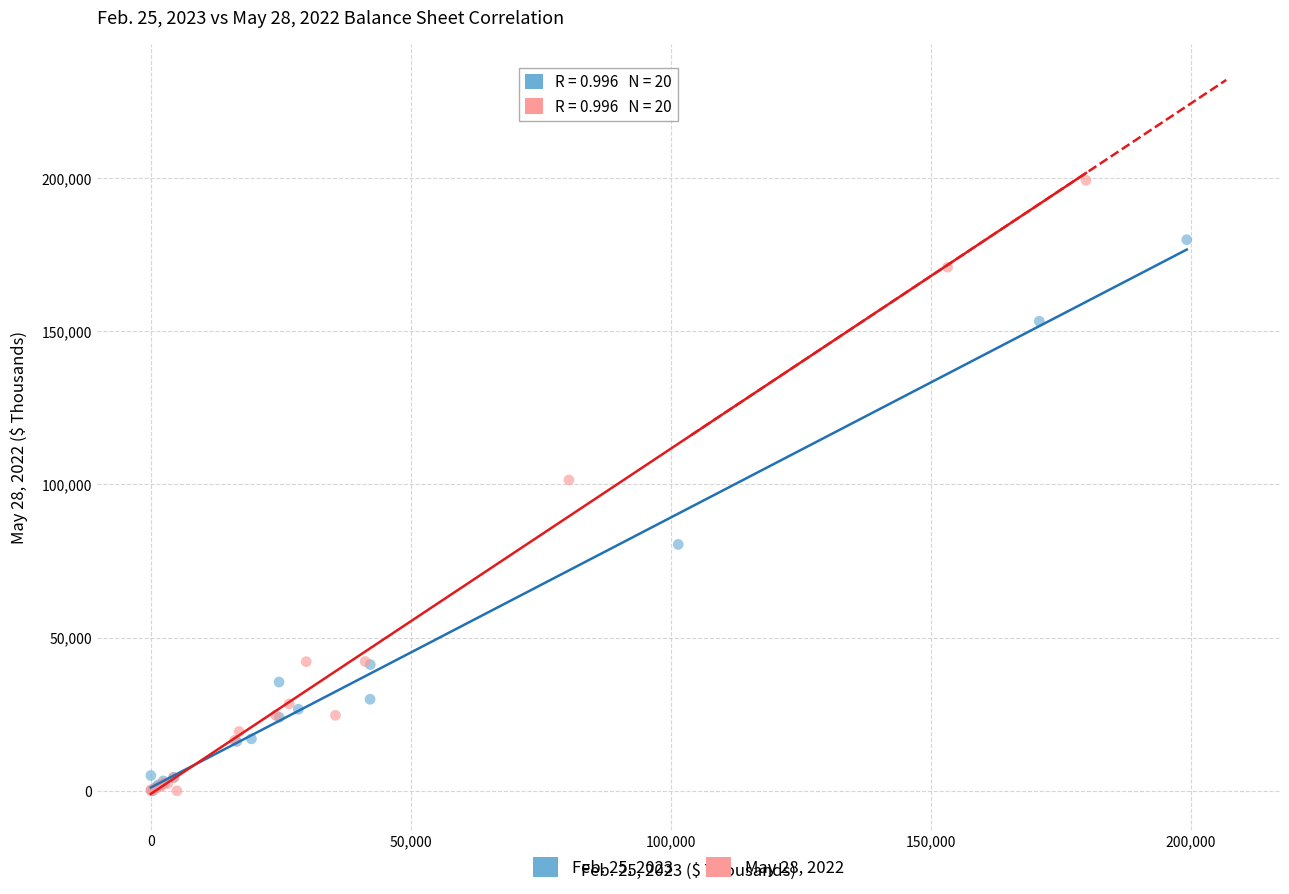

Which series has the widest spread of Y values?

May 28, 2022